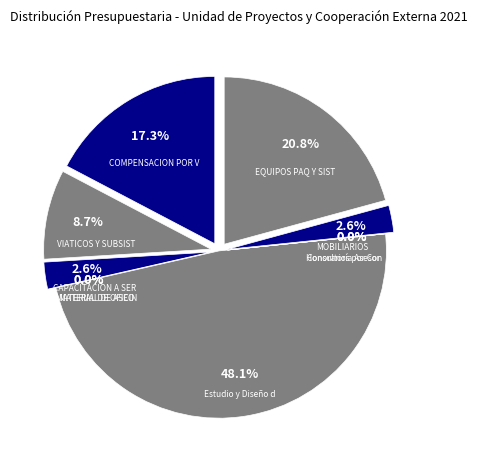

Which slice is the largest?

Estudio y Diseño de Proyectos